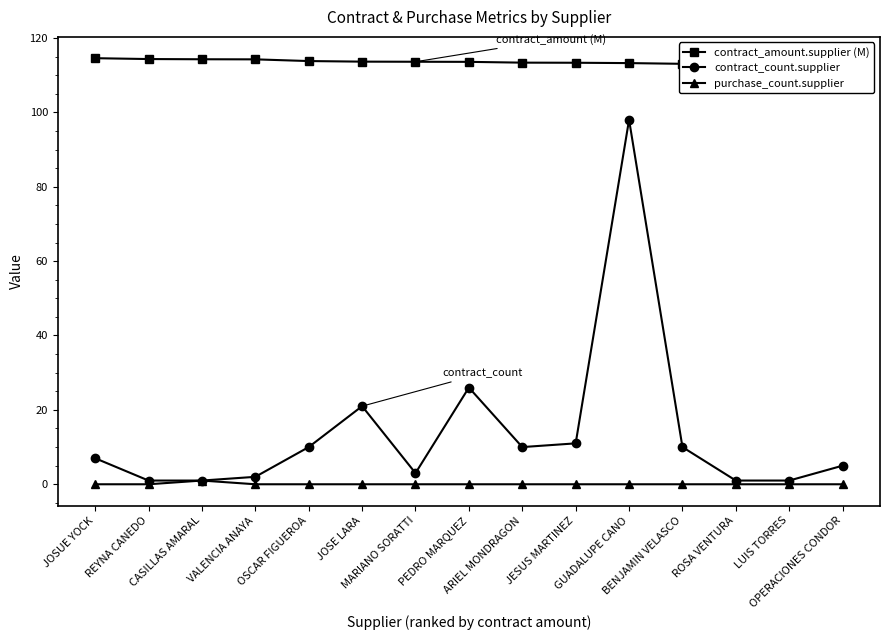

The contract_amount.supplier (M) series shows 46.4 at GUADALUPE CANO. True or false?

False